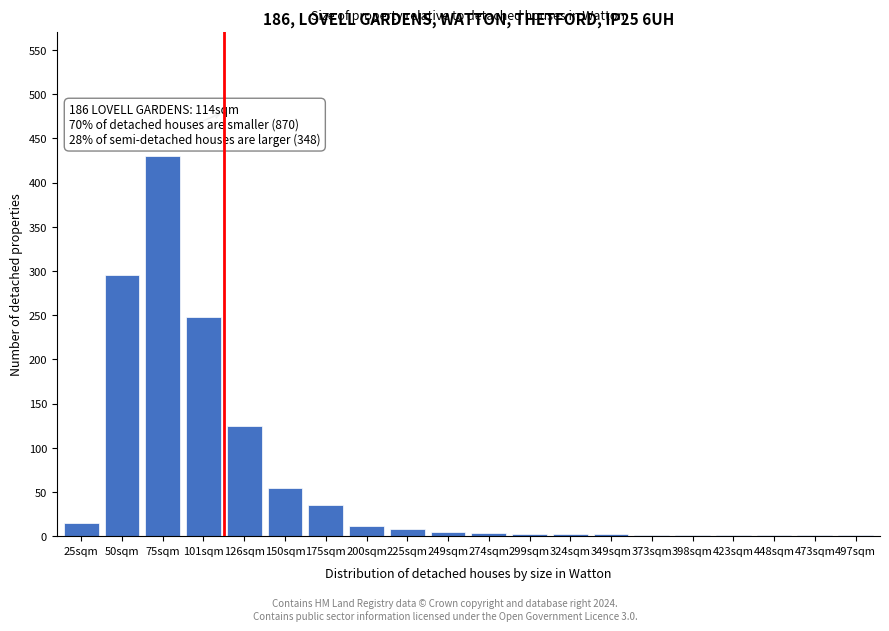

What is the greatest value displayed?

430